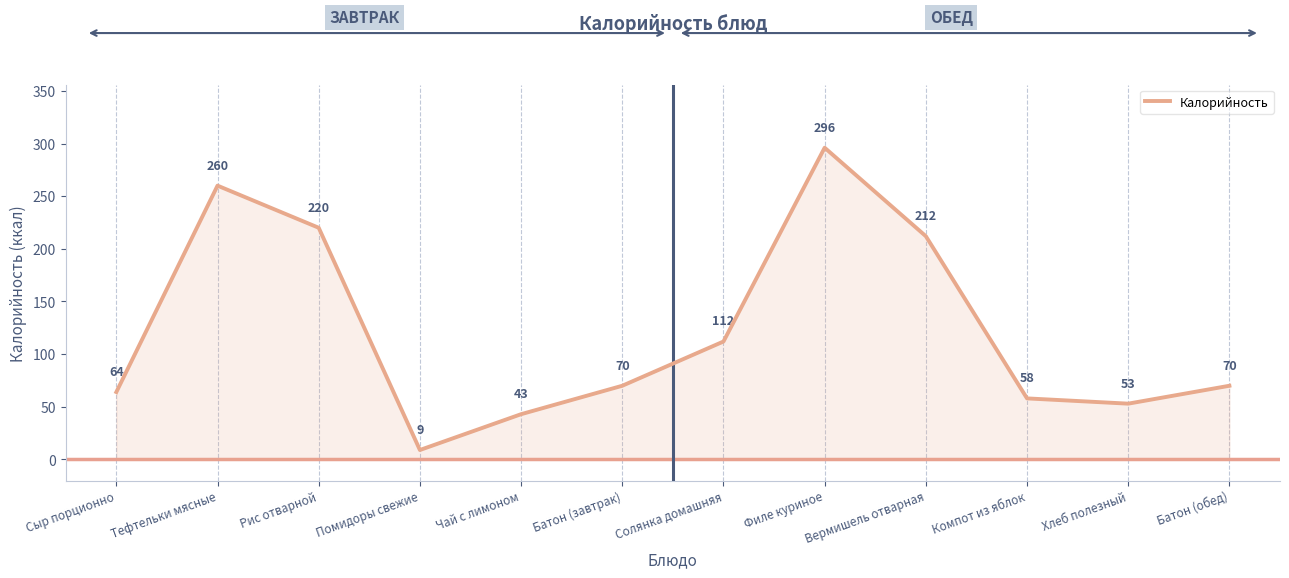

Is it true that the value at Батон (обед) is 70?

True